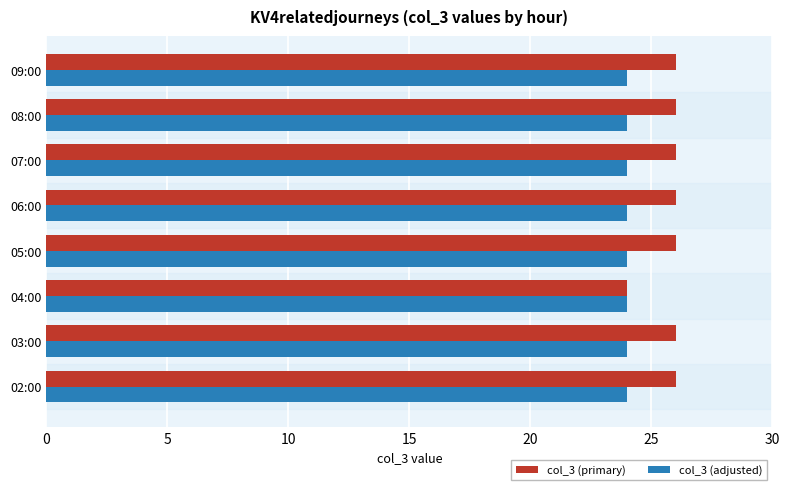

Rank the series by their average value, from lowest to highest.

col_3 (adjusted), col_3 (primary)